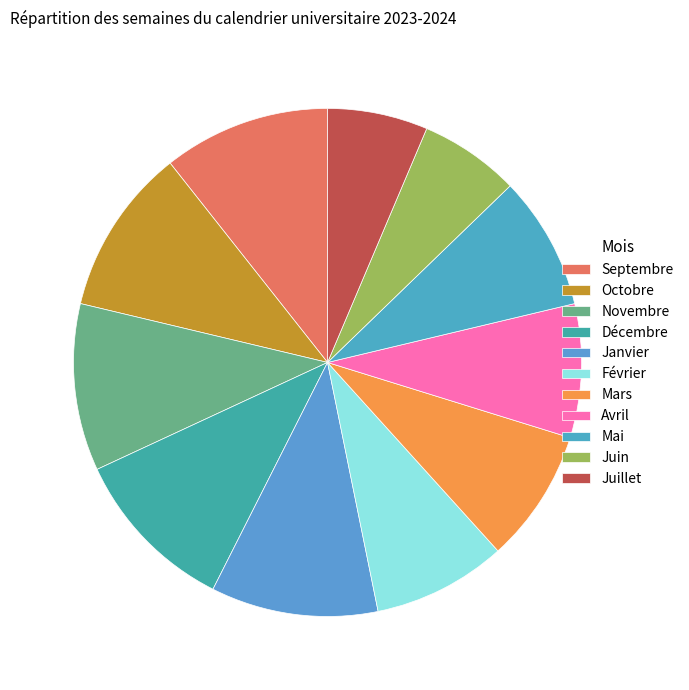

Does any single category account for the majority?

No